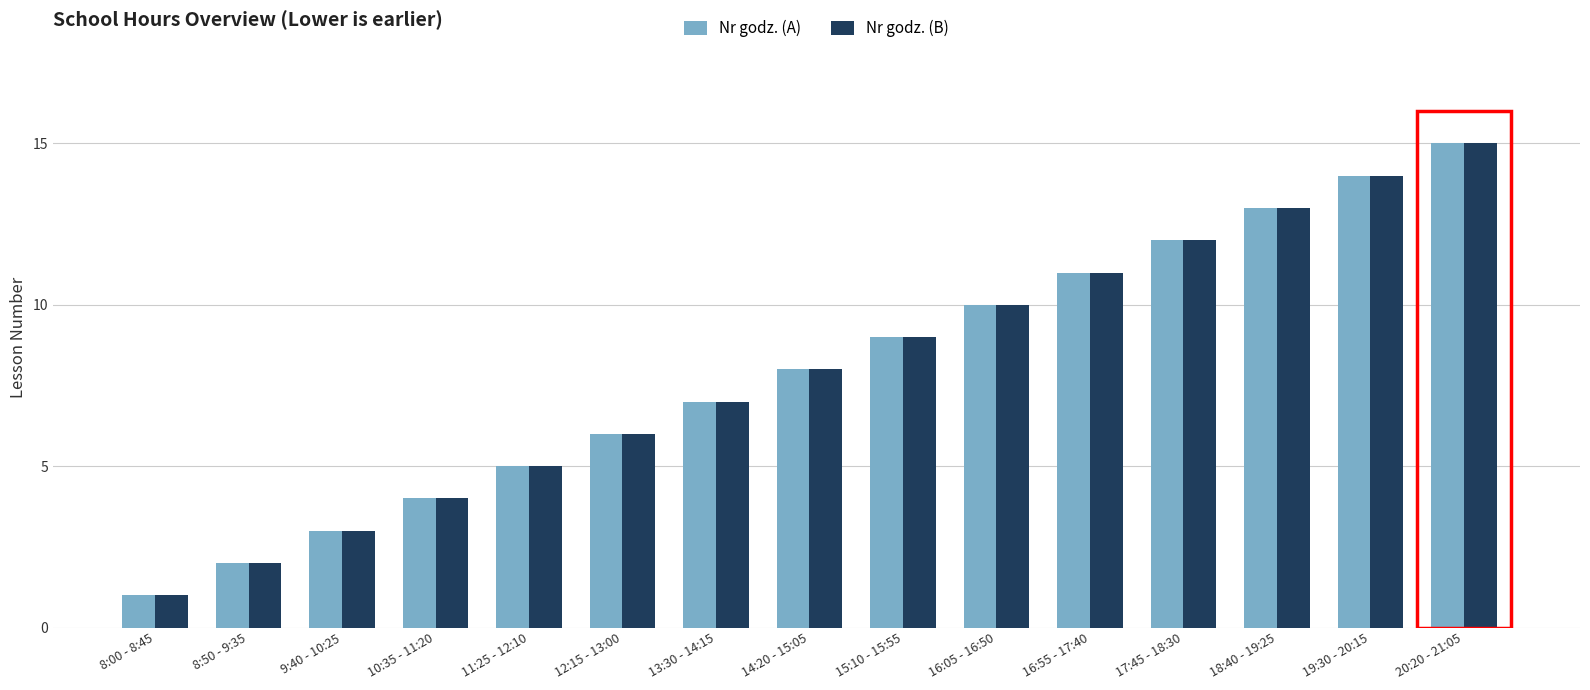

At which label is Nr godz. (B) closest to 8?

14:20 - 15:05